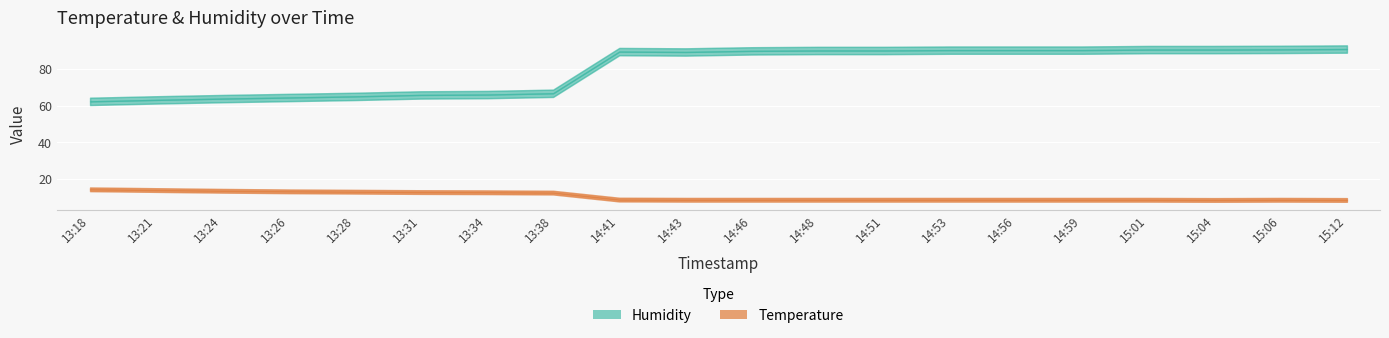

List the series in order of their overall mean, lowest first.

temperature, humidity